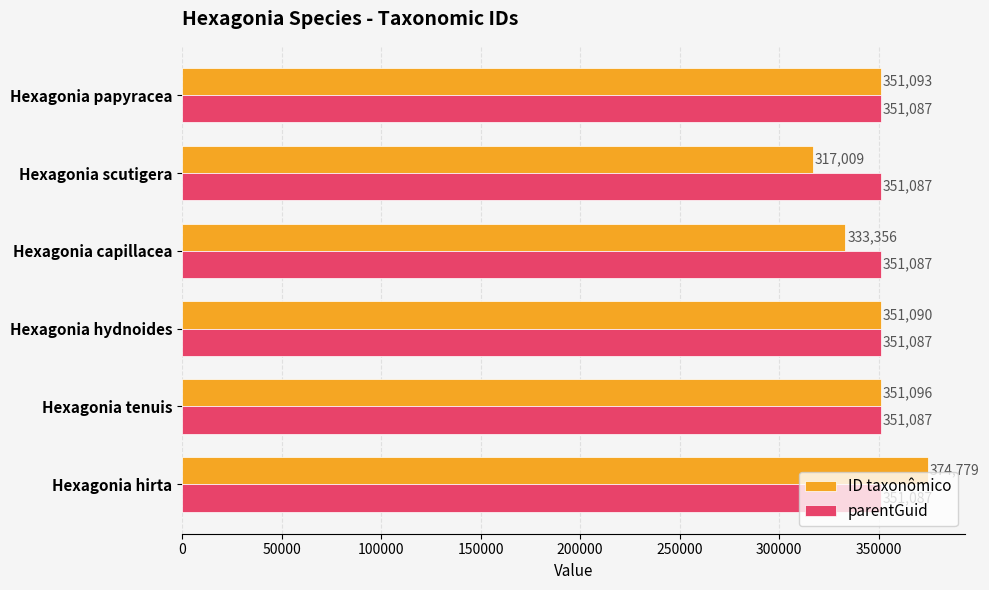

What is the greatest value displayed?

374779